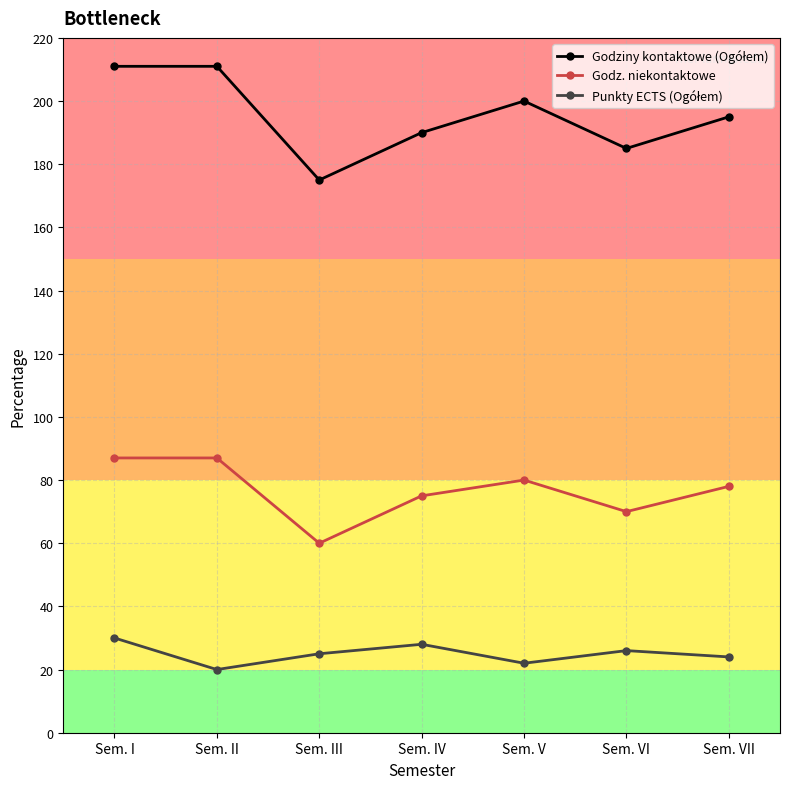

True or false: Godz. niekontaktowe has more than 2 interior local peaks.

False